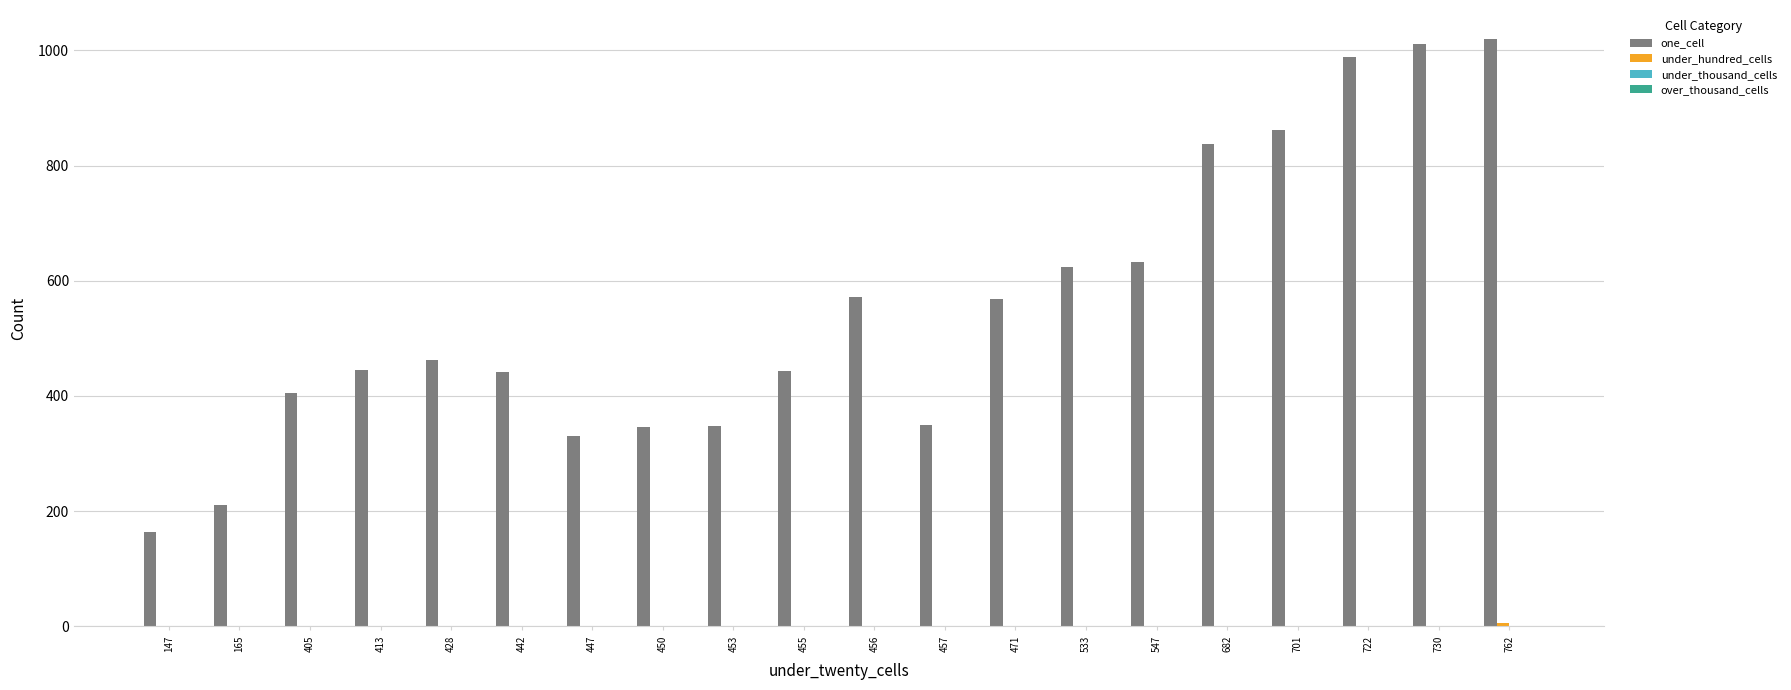

The one_cell series shows 70 at 147. True or false?

False